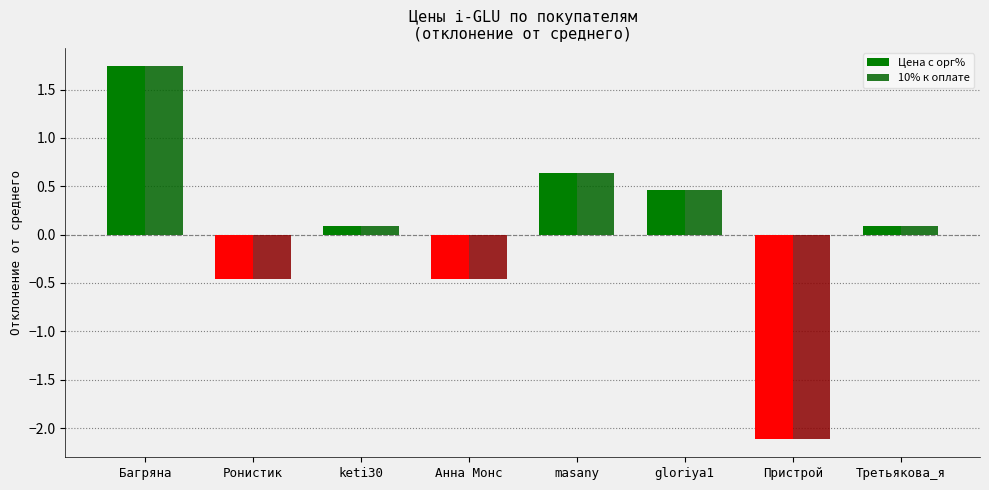

Where is 10% к оплате nearest to the value 0?

keti30